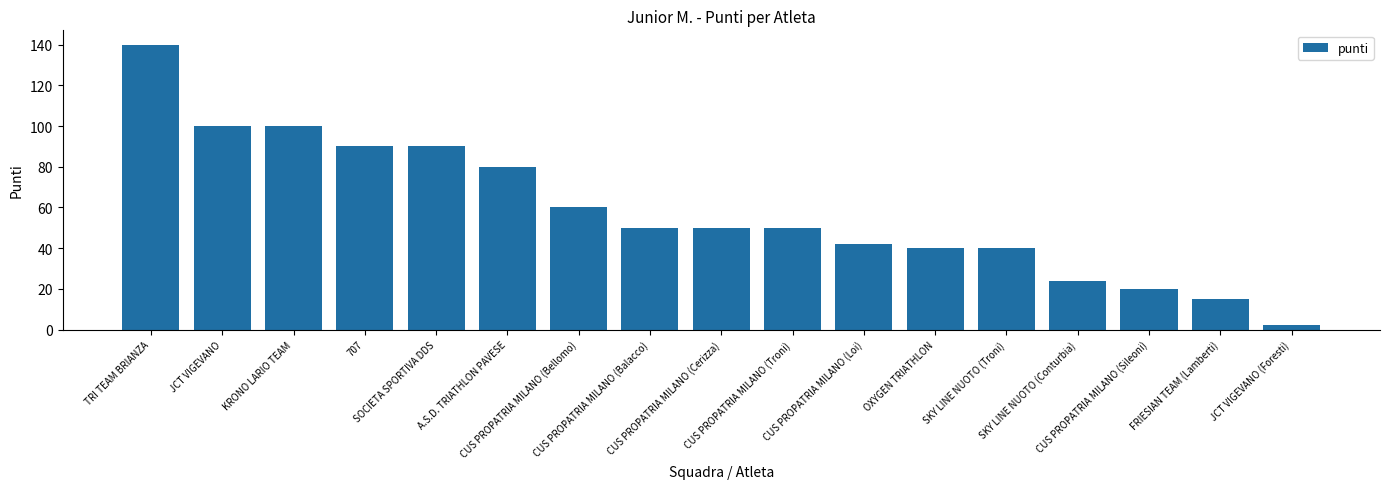

The chart shows a value of 50 at CUS PROPATRIA MILANO (Troni). True or false?

True